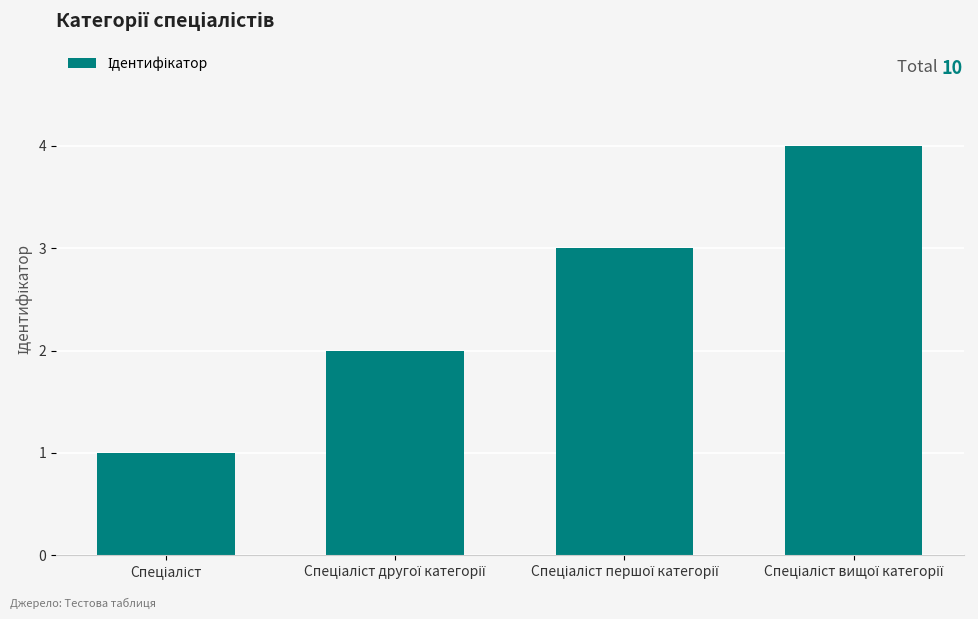

What is the value of the 3rd bar from the left?

3